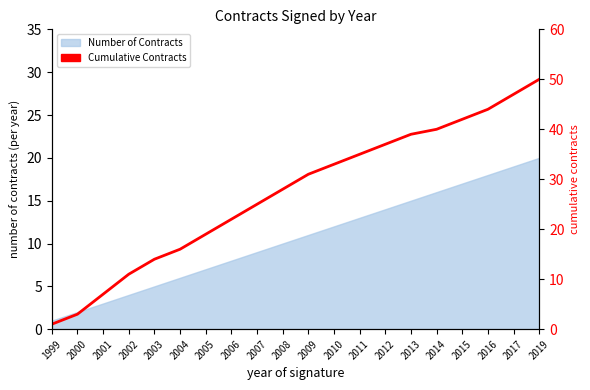

The chart shows a value of 16 at 2004. True or false?

True